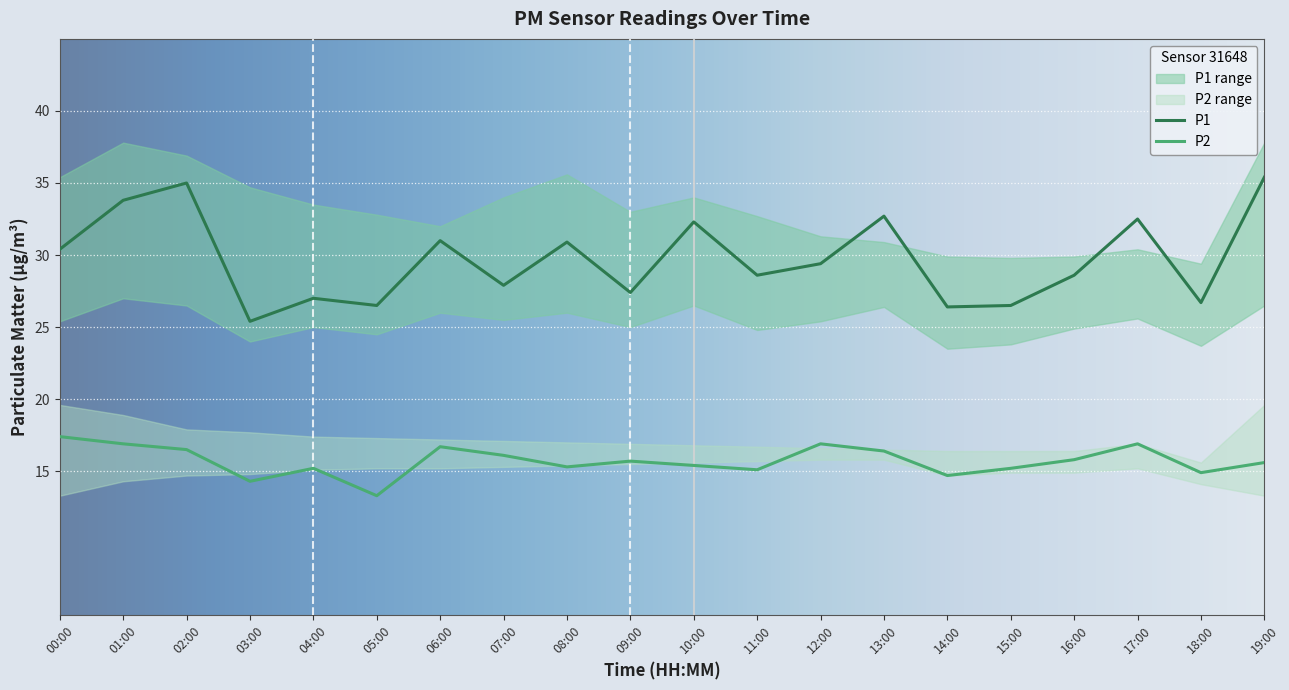

How many values in the P2 series are below 15?

4